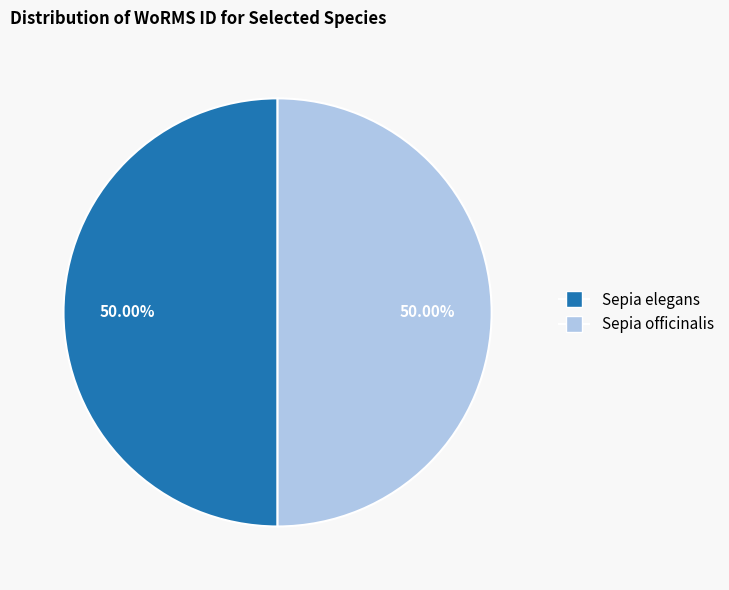

To the nearest percent, what percentage of the pie is Sepia elegans?

50%